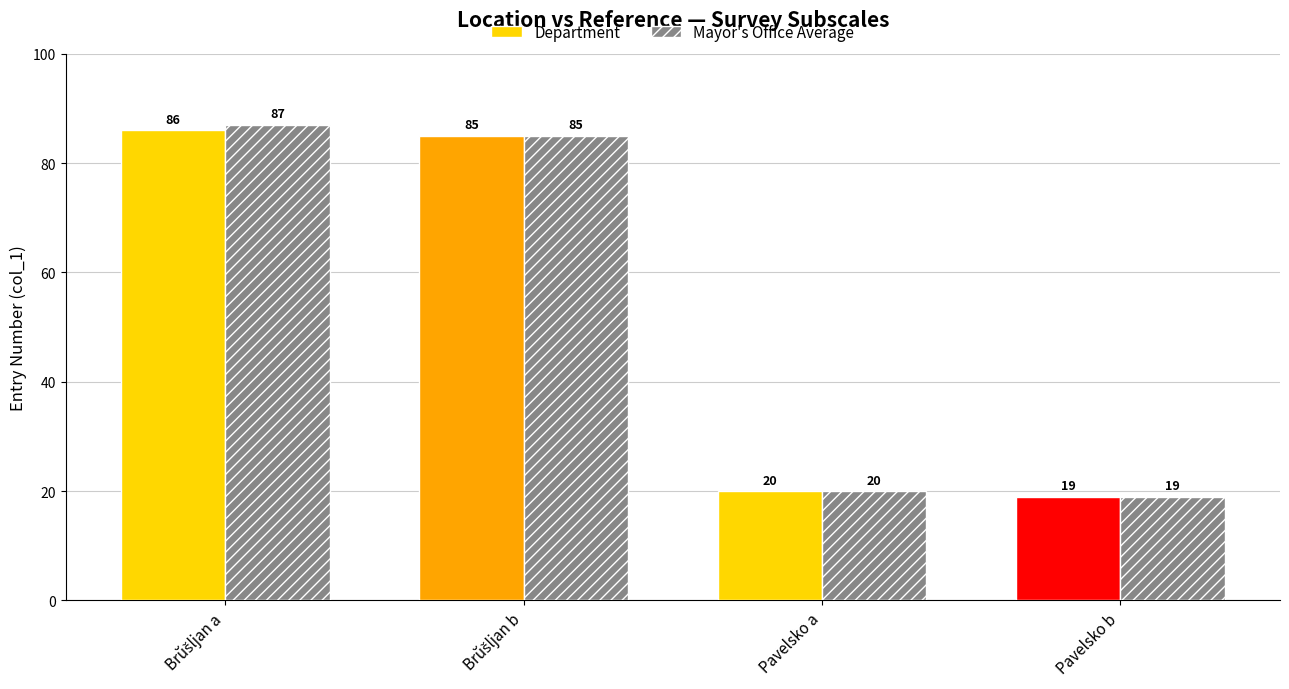

What is the total value across all series at Pavelsko b?

38